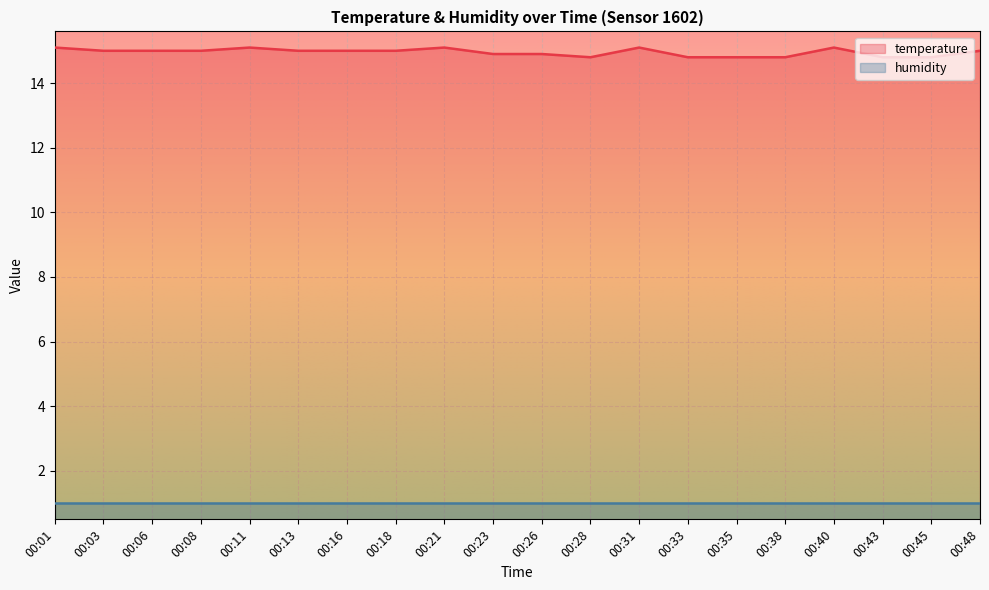

Where is the first local minimum?

00:28